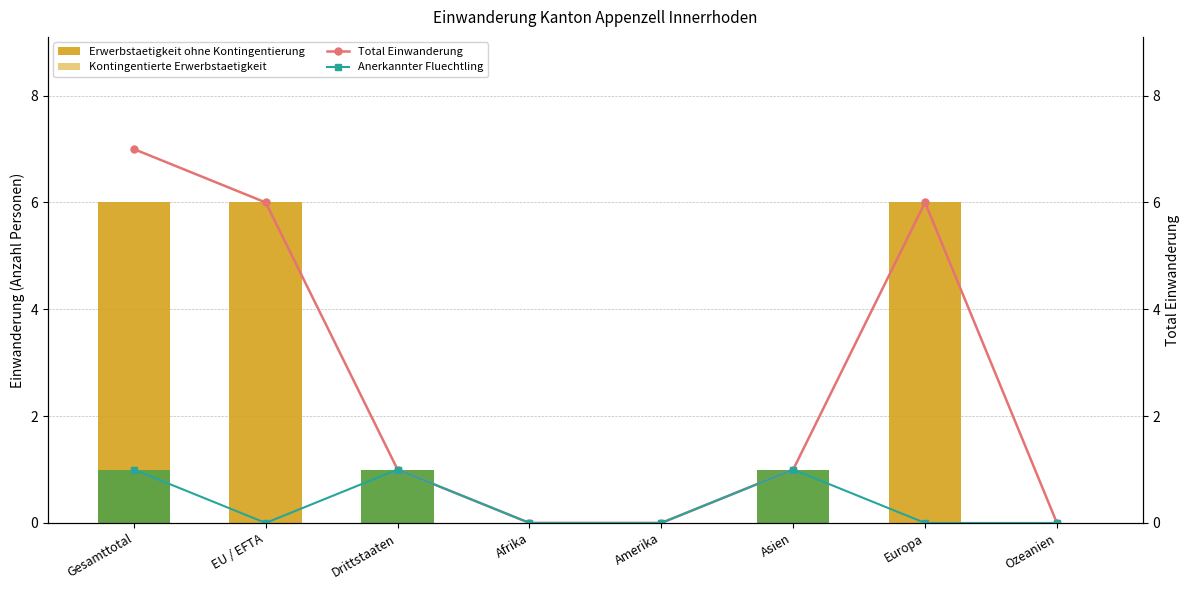

Which has a higher value, Asien or Europa?

Europa